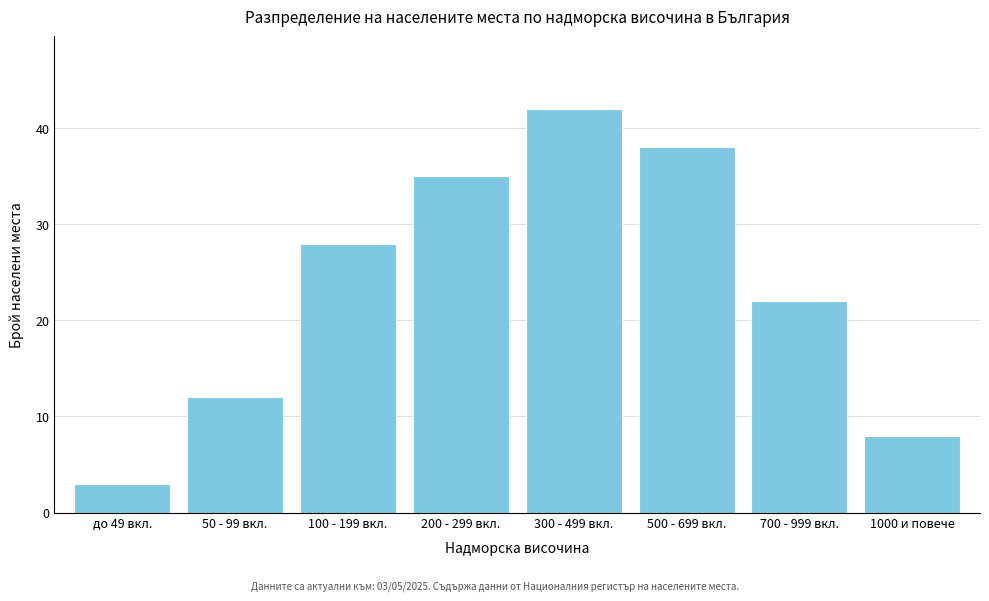

Reading left to right, extract all data points from this chart.

3	12	28	35	42	38	22	8